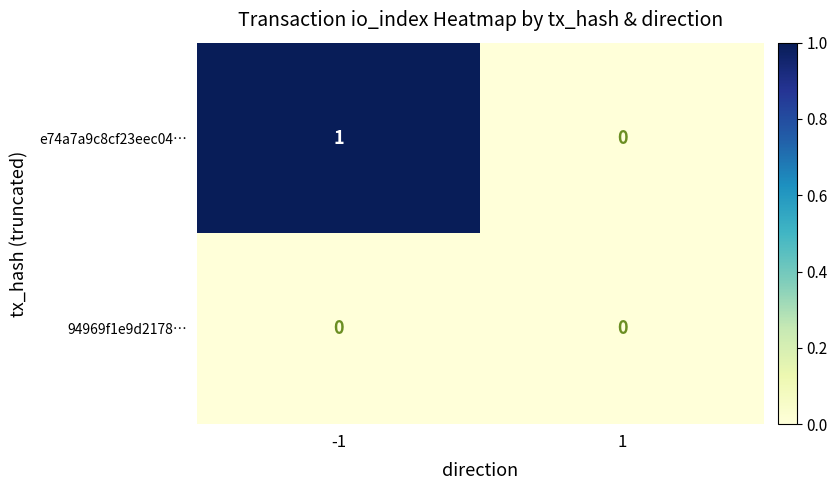

Is it true that e74a7a9c8cf23eec04… equals 1 at -1?

True